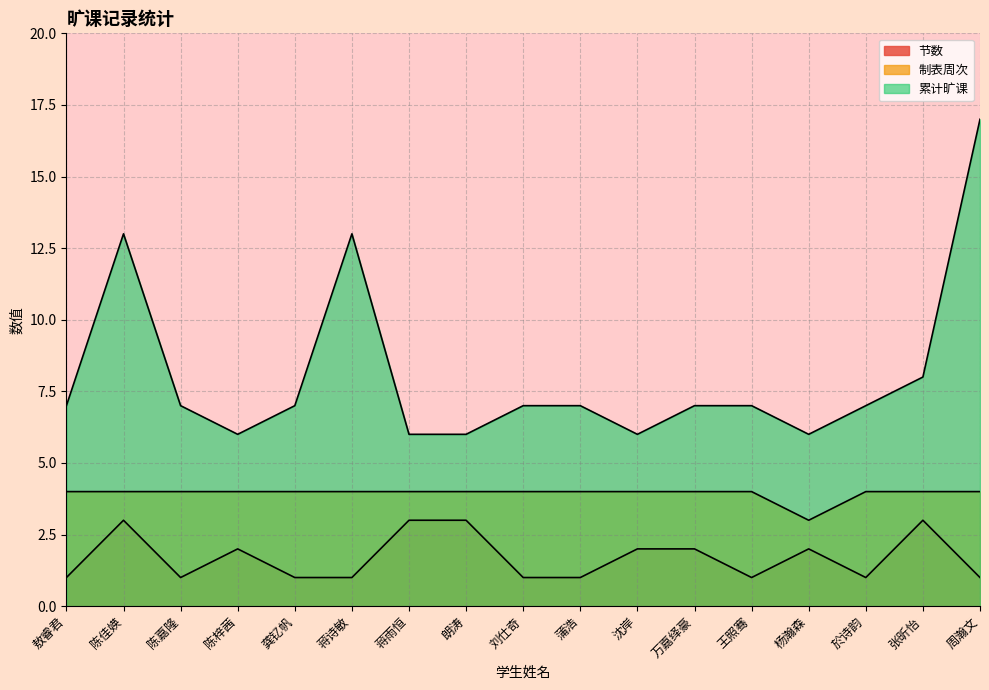

Does the chart have visible grid lines?

Yes